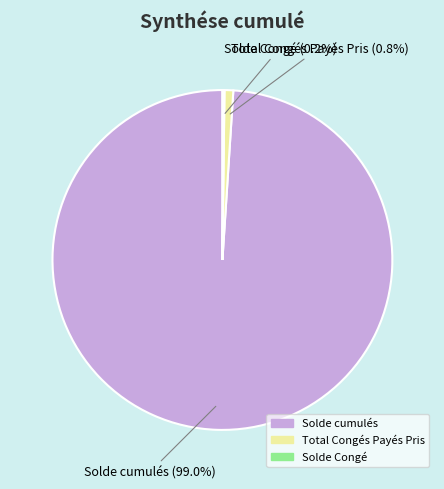

Which has a higher value, Solde cumulés or Total Congés Payés Pris?

Solde cumulés